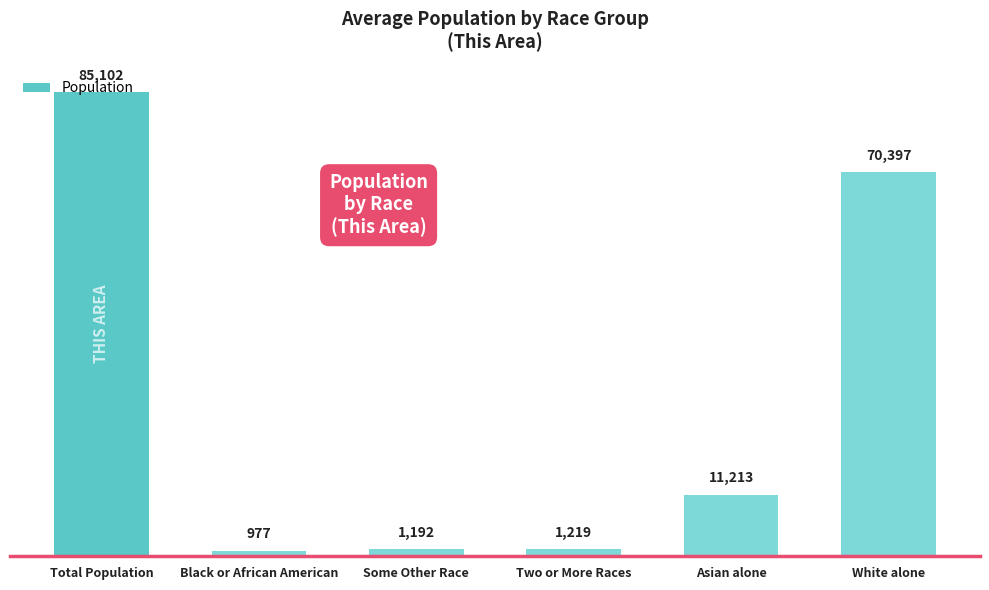

What is the maximum value shown in the chart?

85102